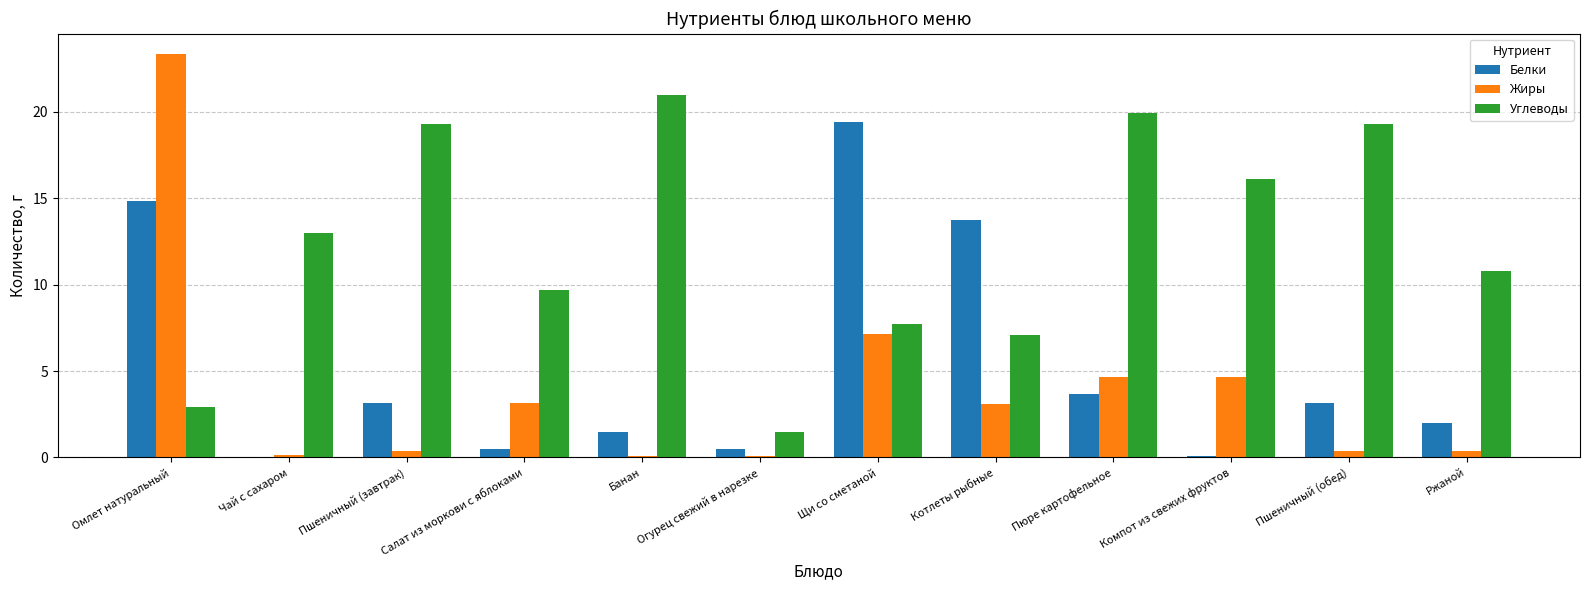

True or false: Углеводы has a value of 19.3 at Пшеничный (обед).

True